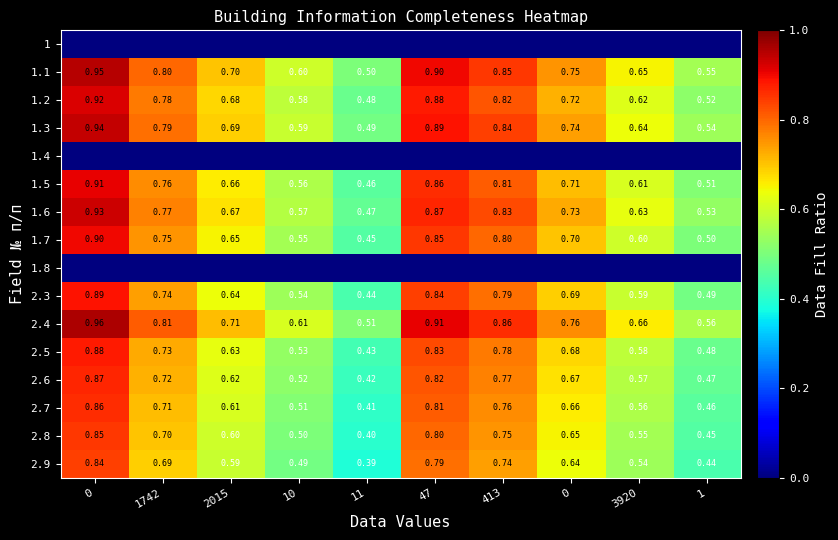

Count the number of categories in the chart.

10